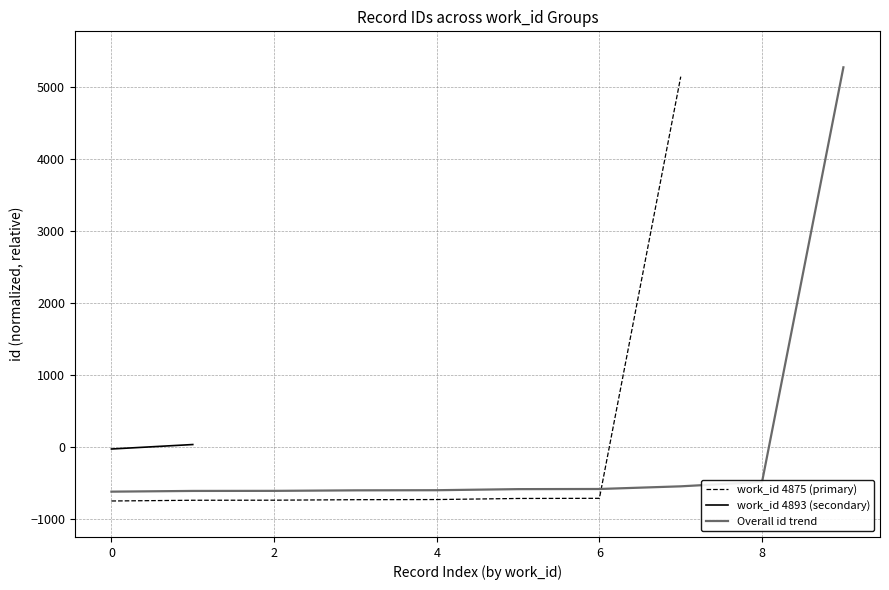

What is the lowest value of the work_id 4875 (primary) series?

-753.4